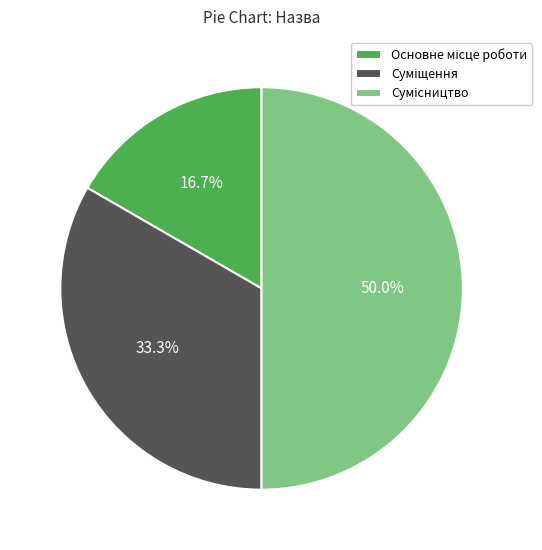

How many segments does this pie chart have?

3